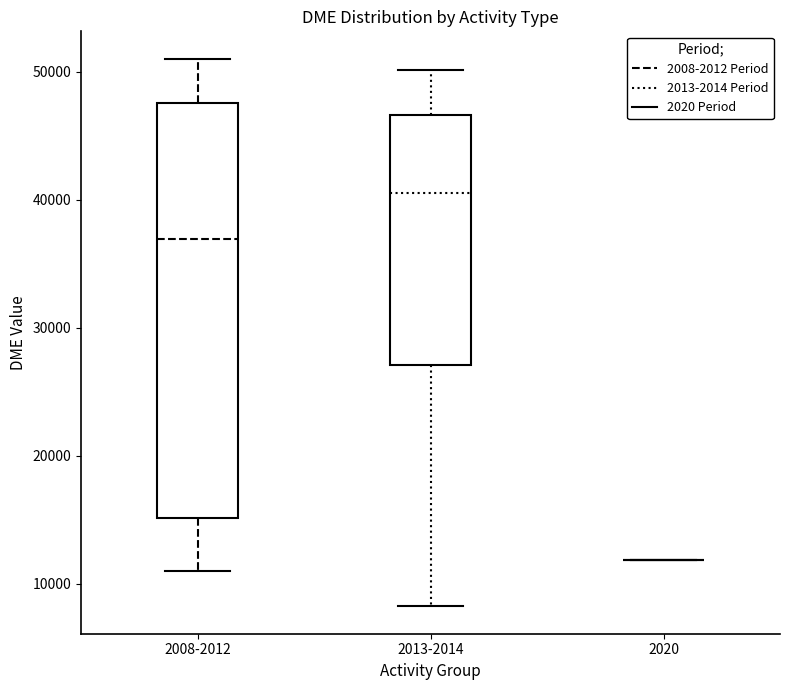

Reading left to right, transcribe this box plot: for each box, give where its median line is, the range the box spans, and where its two whiskers end, as read against the y-axis. The values are not printed on the chart, so give them approximately, as read against the axis.

2008-2012: median 37000, box 15000 to 48000, whiskers 11000 to 51000
2013-2014: median 41000, box 27000 to 47000, whiskers 8000 to 50000
2020: box collapsed to a line at 12000, whiskers 12000 to 12000